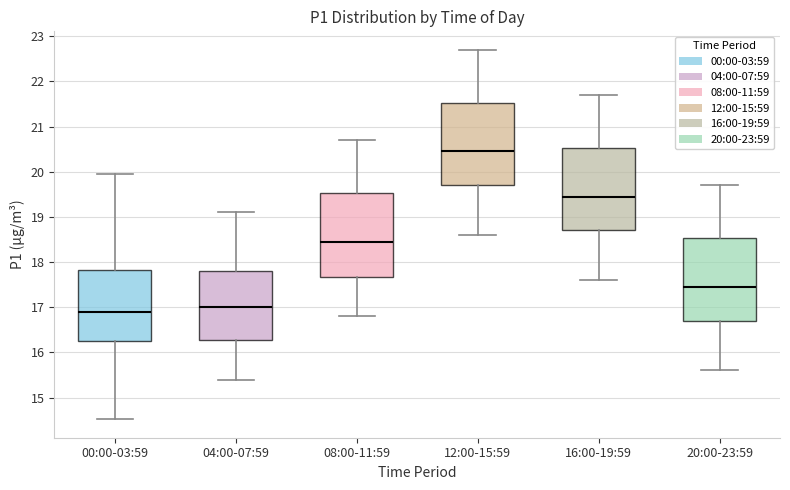

Reading left to right, read every box against the y-axis: the position of its median line, the range the box covers, and the ends of its whiskers. The values are not printed on the chart, so give them approximately, as read against the axis.

00:00-03:59: median 16.9, box 16.3 to 17.8, whiskers 14.5 to 20.0
04:00-07:59: median 17.0, box 16.3 to 17.8, whiskers 15.4 to 19.1
08:00-11:59: median 18.5, box 17.7 to 19.5, whiskers 16.8 to 20.7
12:00-15:59: median 20.5, box 19.7 to 21.5, whiskers 18.6 to 22.7
16:00-19:59: median 19.5, box 18.7 to 20.5, whiskers 17.6 to 21.7
20:00-23:59: median 17.5, box 16.7 to 18.5, whiskers 15.6 to 19.7